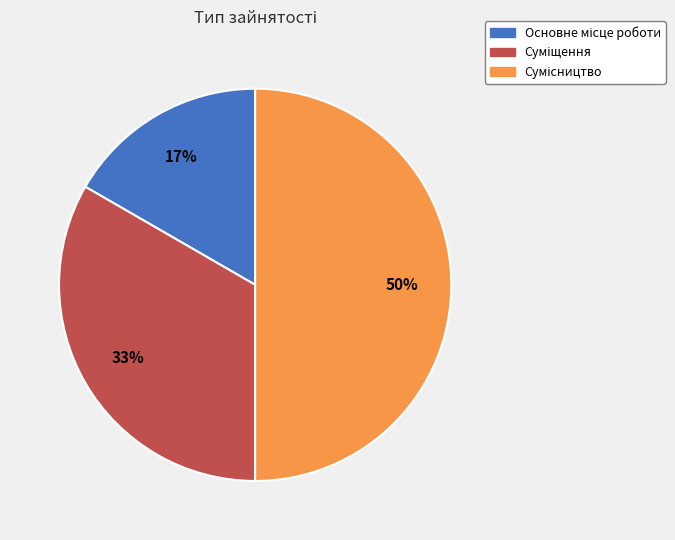

To the nearest percent, what is the difference between the largest and smallest slice percentages?

33%